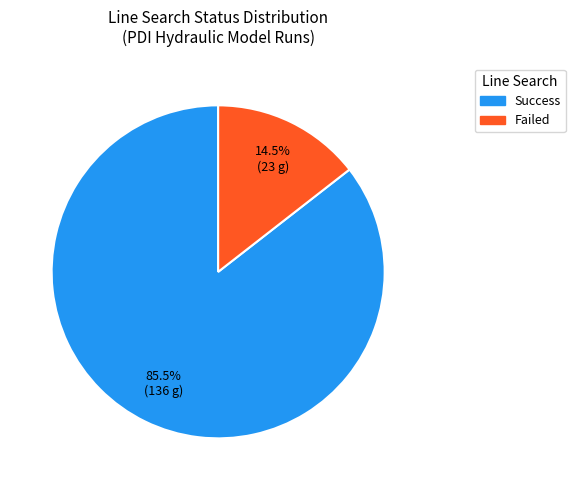

How much of the chart is everything except Success?

14.5%